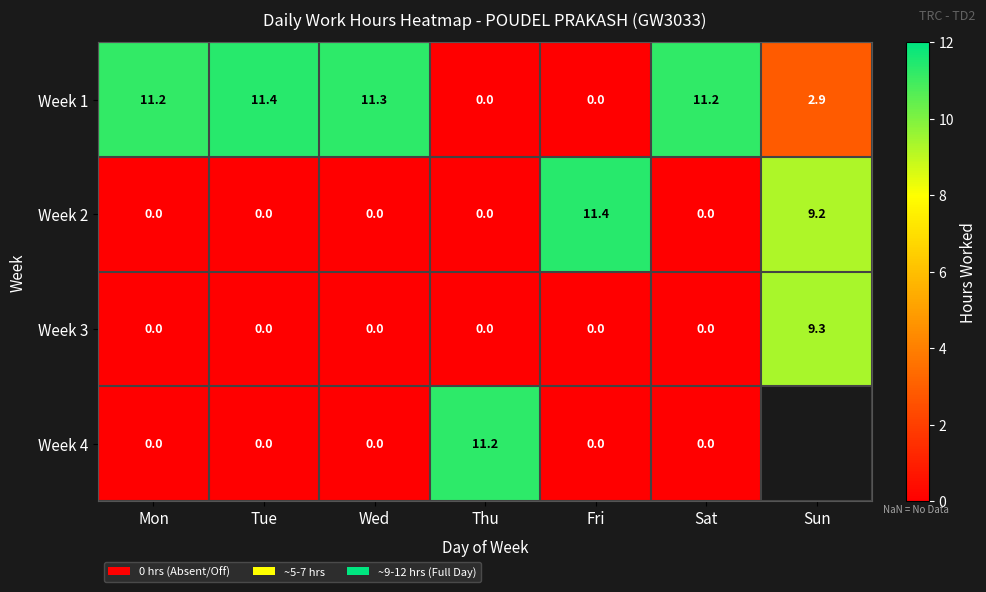

Is the value of Week 1 at Tue greater than the value of Week 3 at Thu?

Yes